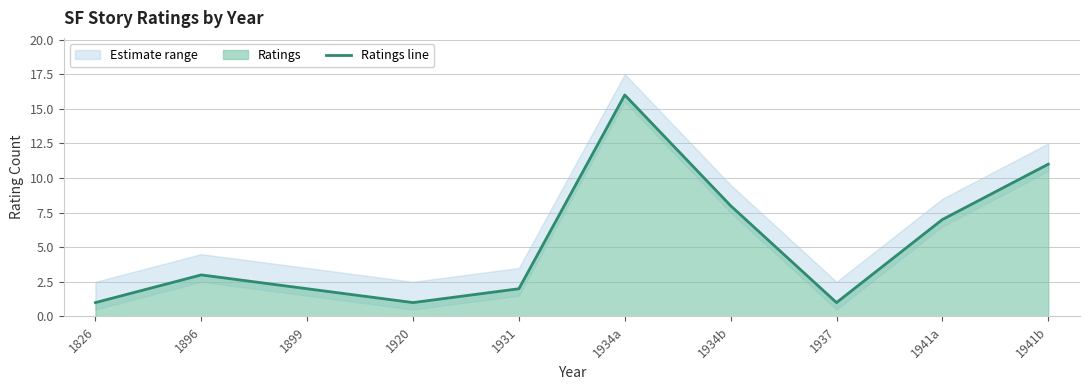

Where does the data first go above 3?

1934a